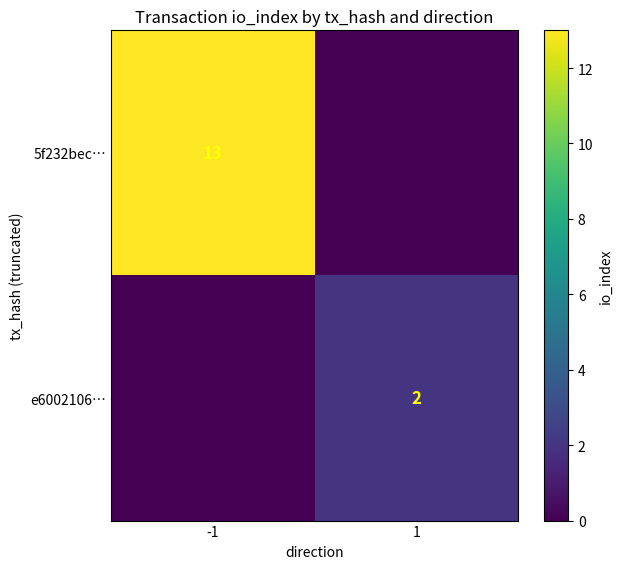

Is it true that 5f232bec… equals 7 at -1?

False